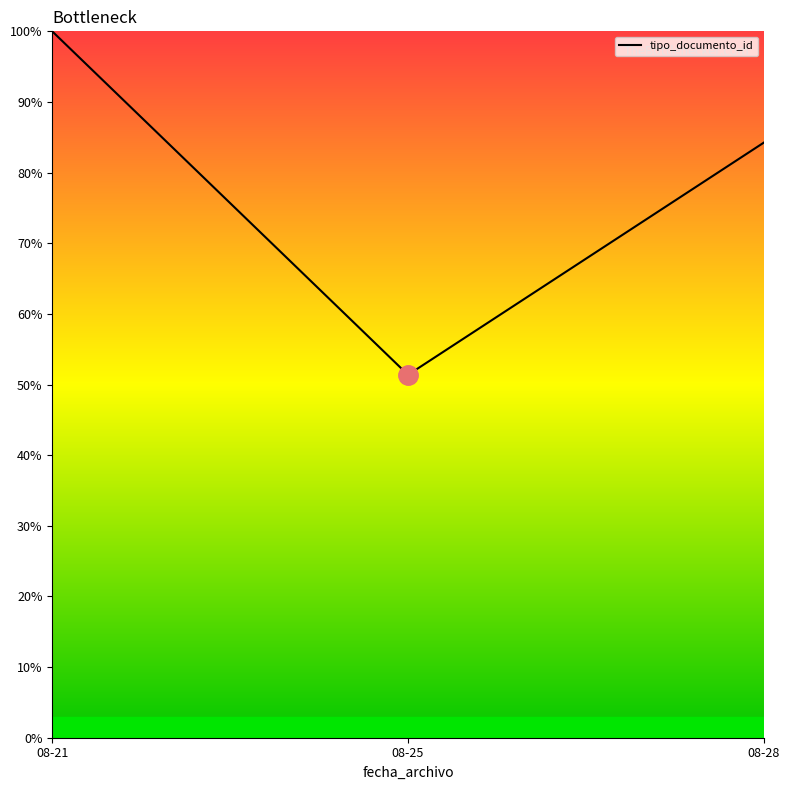

Reading right to left, transcribe all the data shown in this chart.

08-28=84.2	08-25=51.4	08-21=100.0